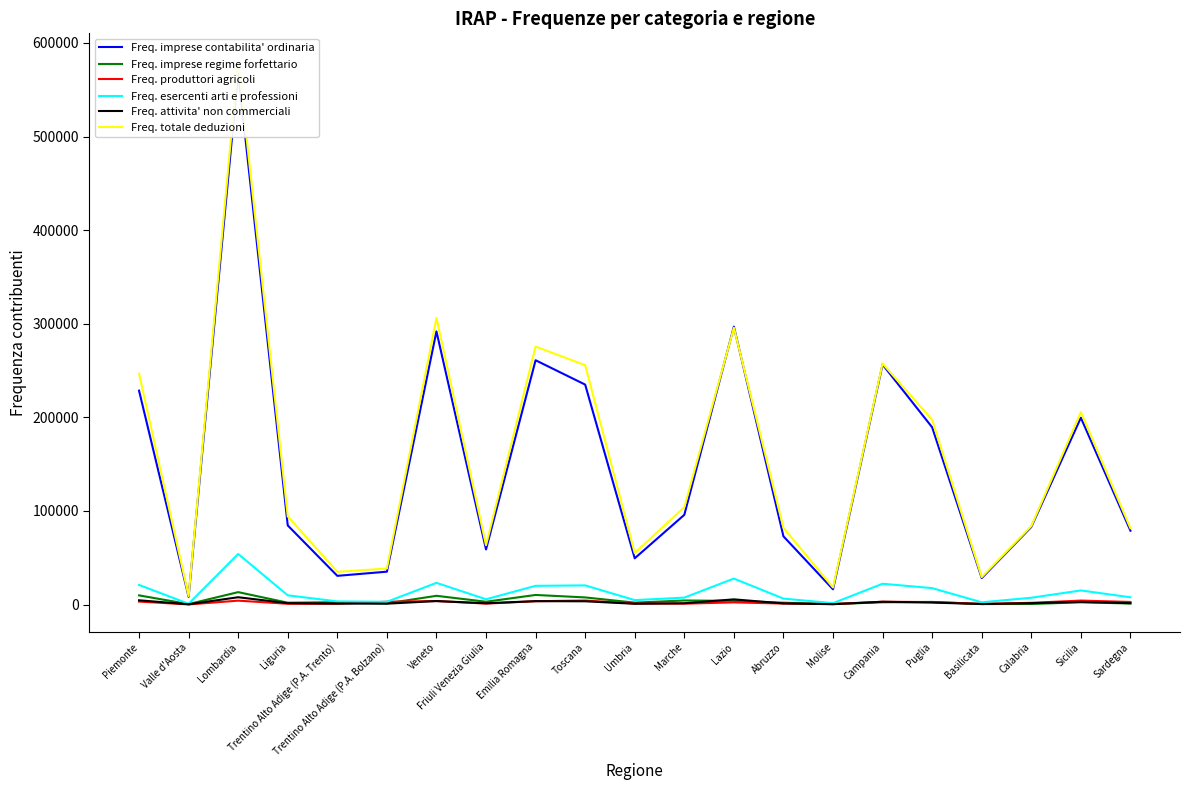

Rank the series by their maximum value, from highest to lowest.

Freq. totale deduzioni, Freq. imprese contabilita' ordinaria, Freq. esercenti arti e professioni, Freq. imprese regime forfettario, Freq. attivita' non commerciali, Freq. produttori agricoli